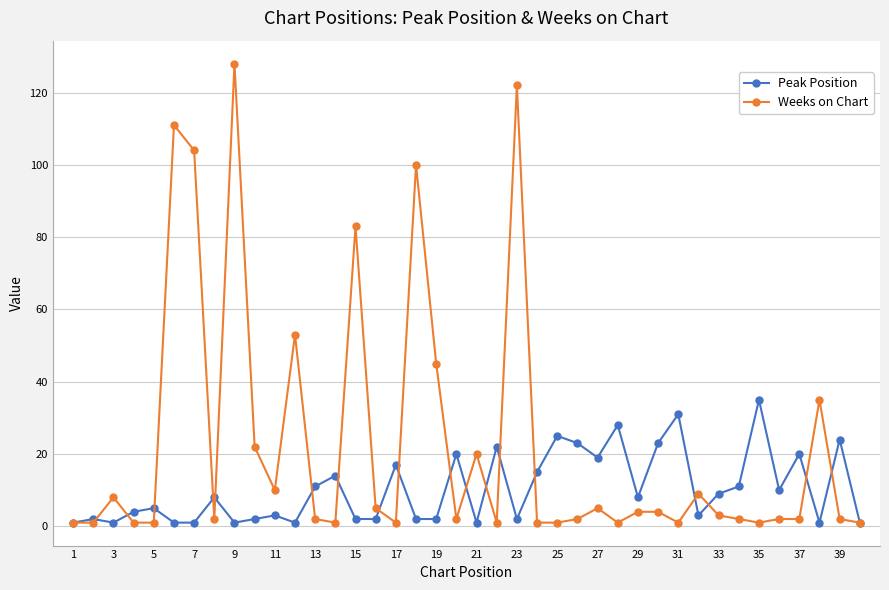

True or false: Peak Position has more than 0 points higher than both neighbors.

True